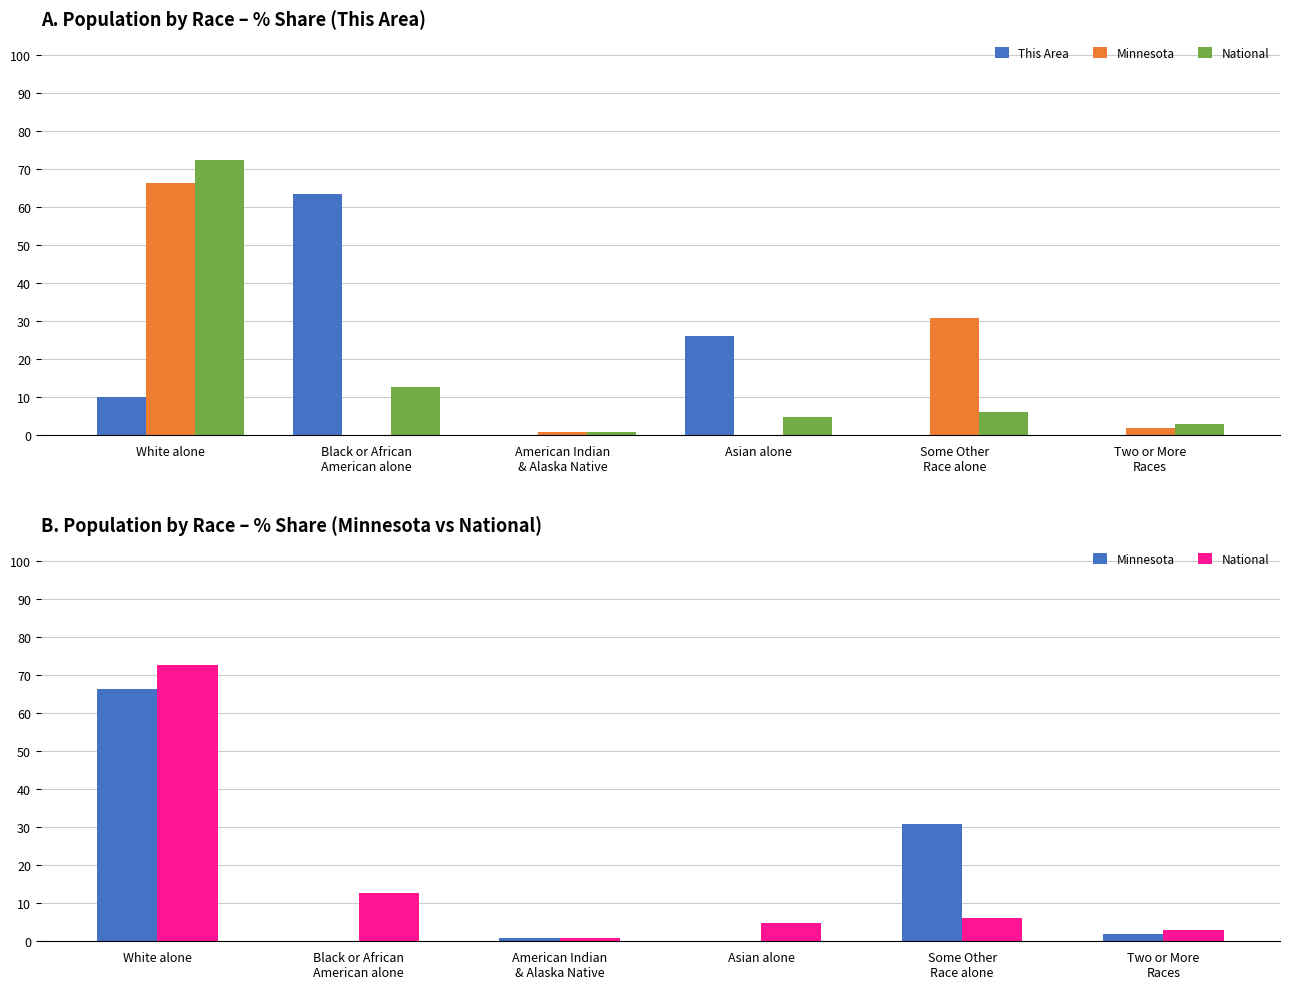

At which label is Minnesota closest to 33?

Some Other
Race alone